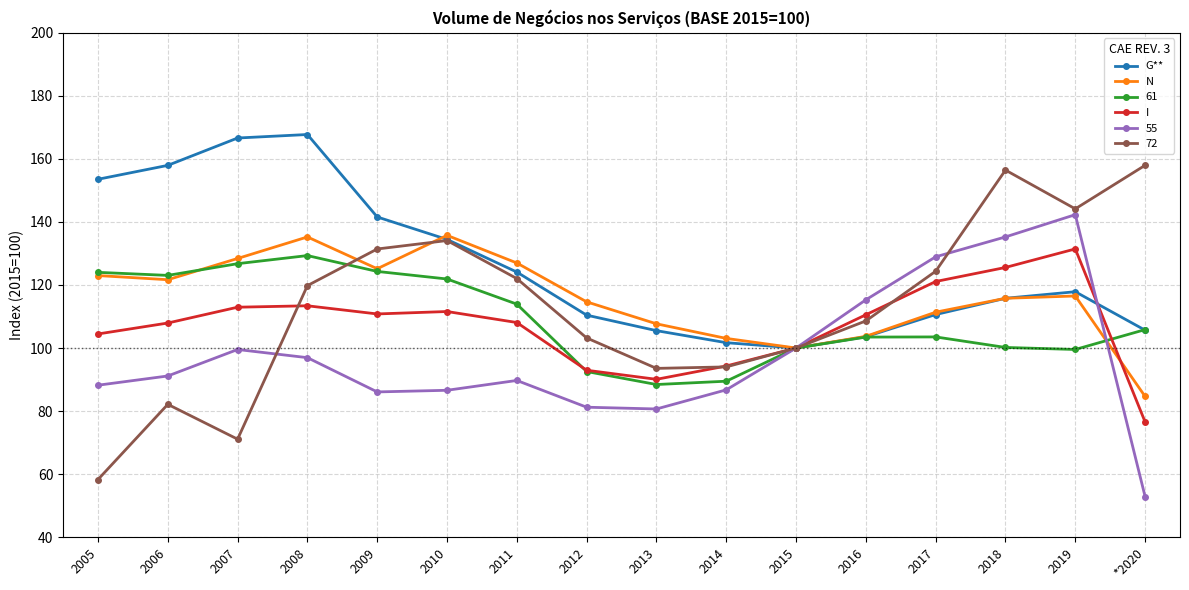

The value of I at 2005 is 25.2. True or false?

False